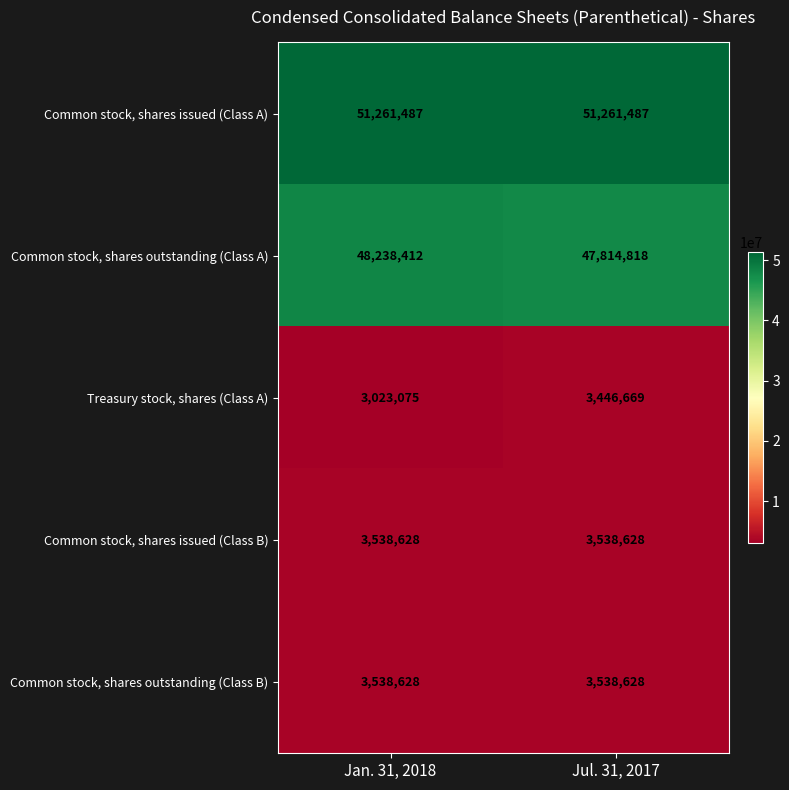

Which series has the largest total across all categories?

Common stock, shares issued (Class A)